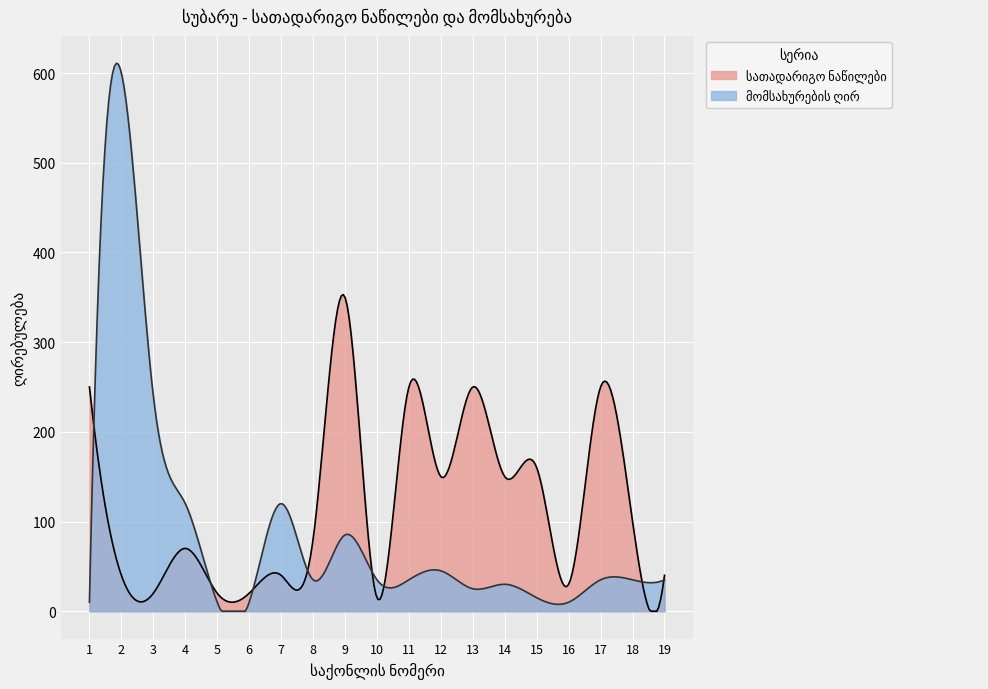

How many lines are shown in the chart?

2